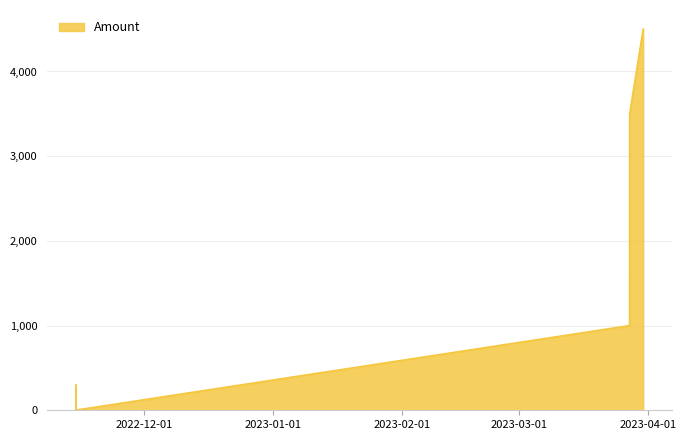

What is the sum of the values at 2023-03-27 11:35:53 and 2022-11-14 15:12:07?

1001.0